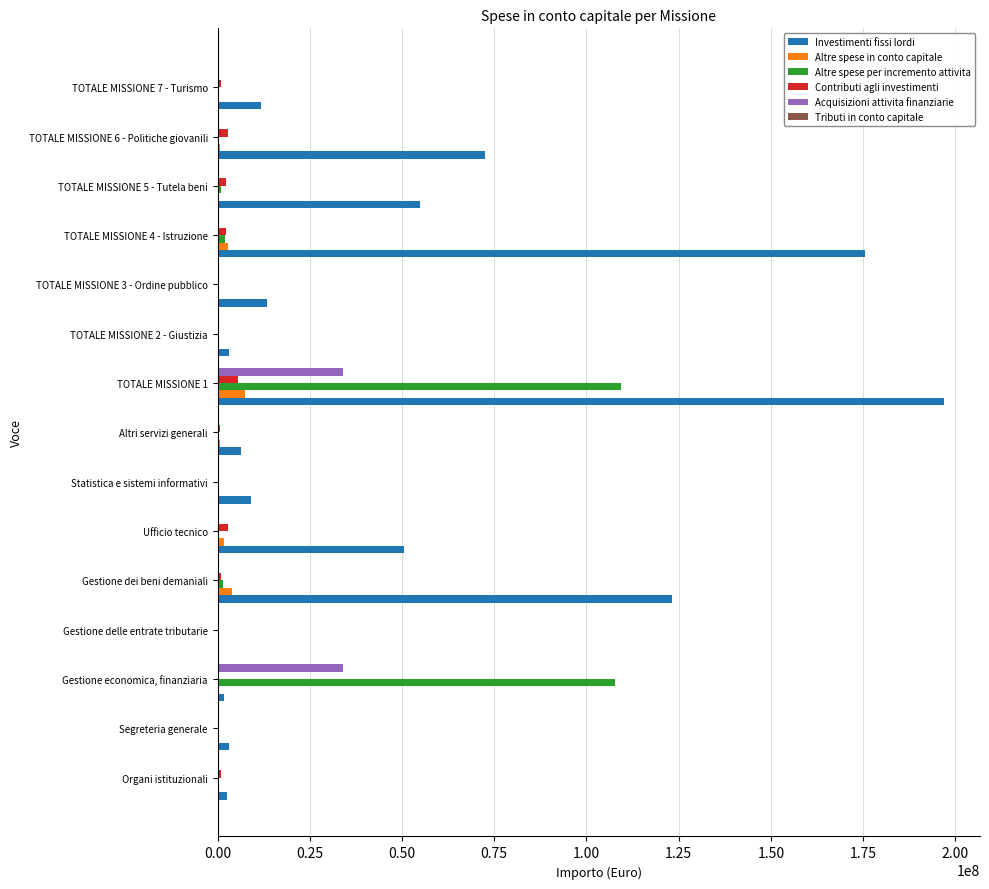

At which category is the sum across all series the highest?

TOTALE MISSIONE 1